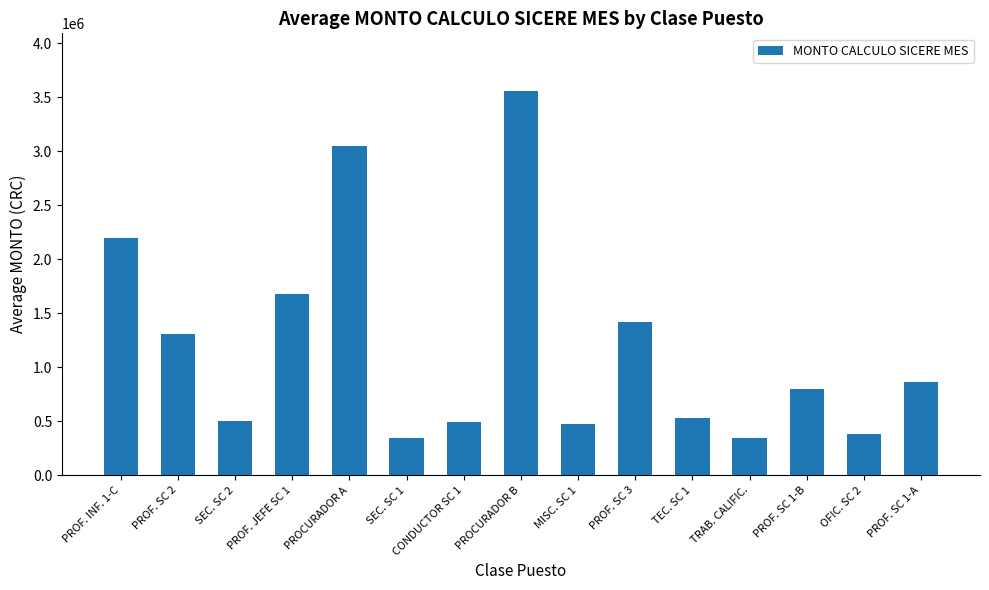

What is the change in value from SEC. SC 2 to SEC. SC 1?

-152032.0